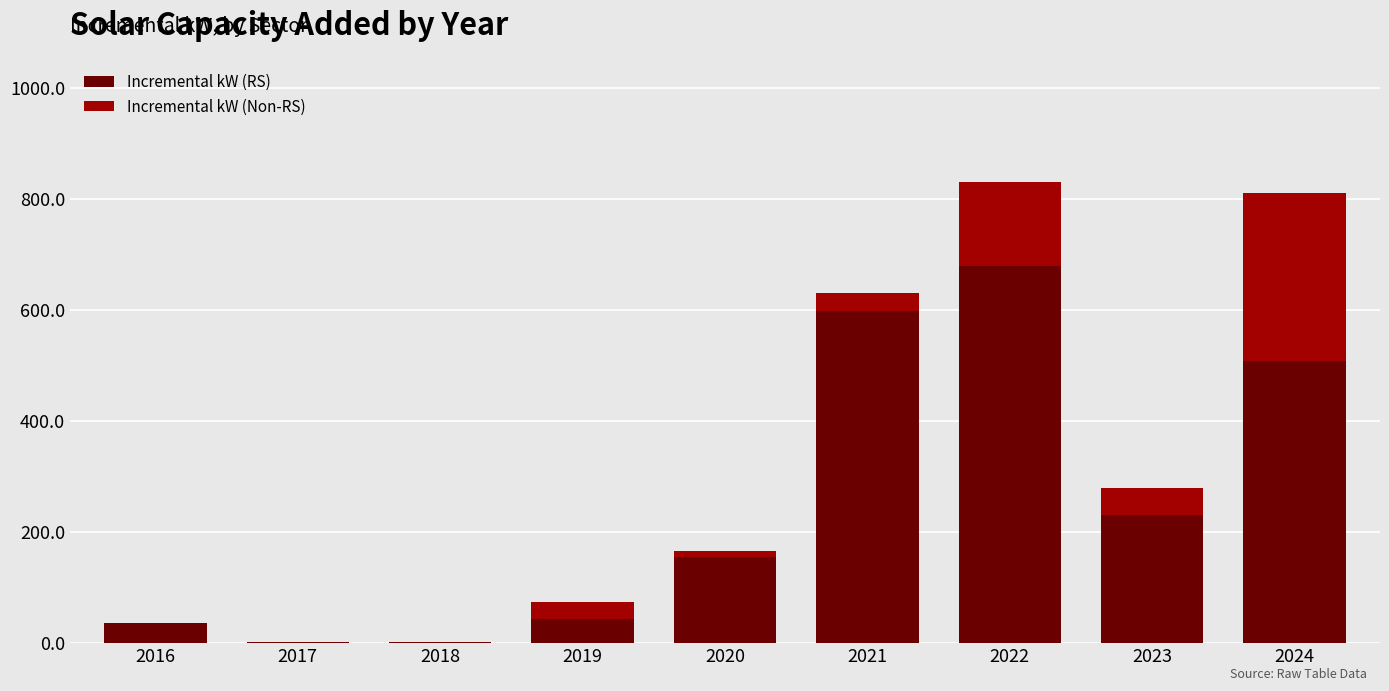

The value of Incremental kW (RS) at 2021 is 320.9. True or false?

False